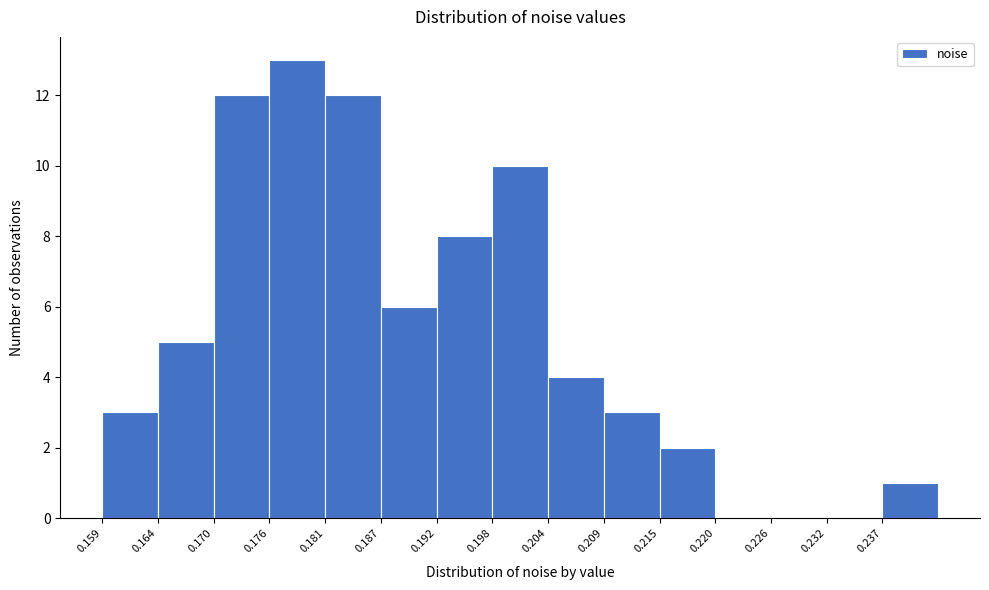

Which range on the x-axis has the tallest bar?

0.176 to 0.181